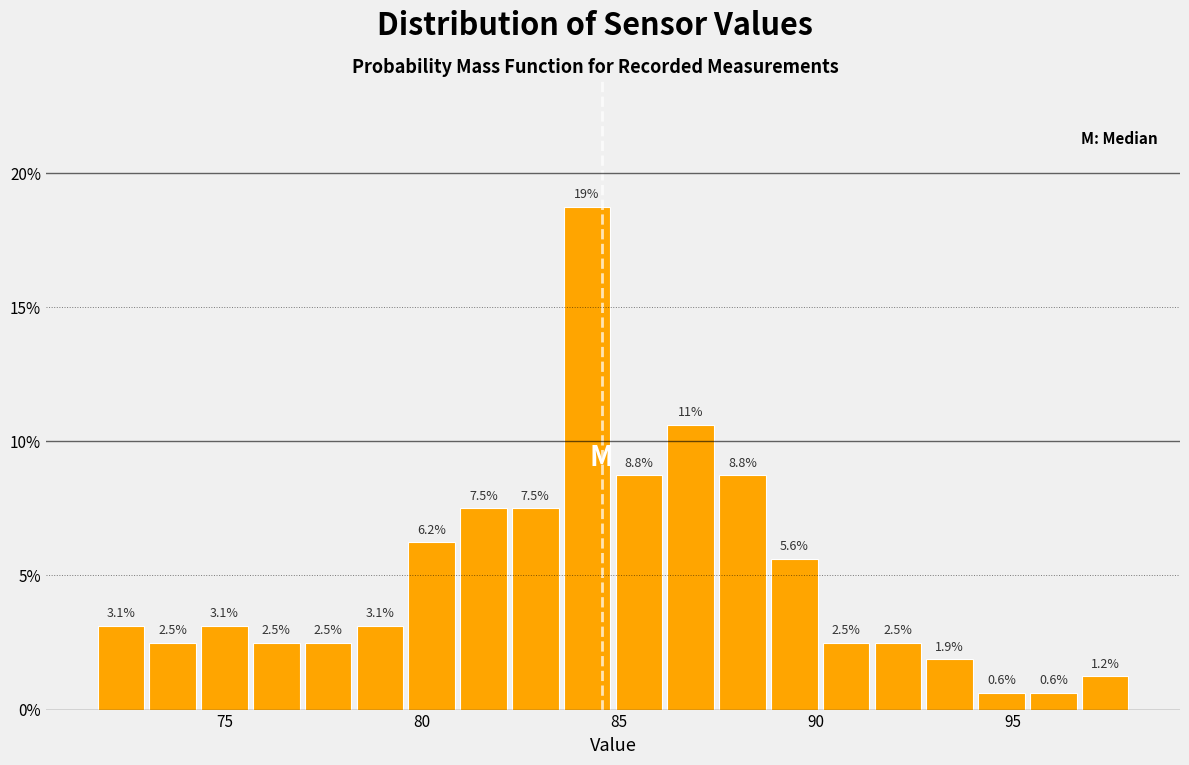

Around what value on the x-axis is the tallest bar? Give the approximate position of its centre, as read against the axis.

84.0